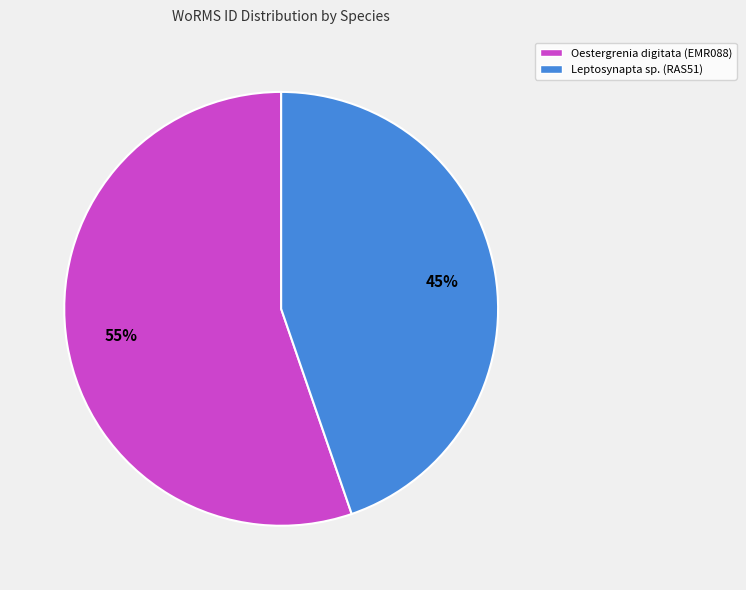

What percentage is the Leptosynapta sp. (RAS51) slice, to the nearest percent?

45%